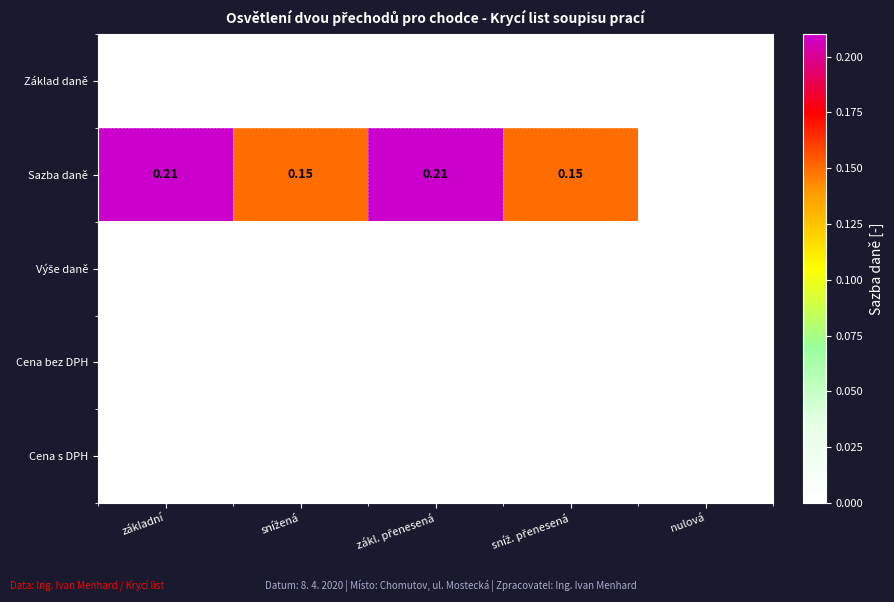

Which series has the largest total across all categories?

Sazba daně